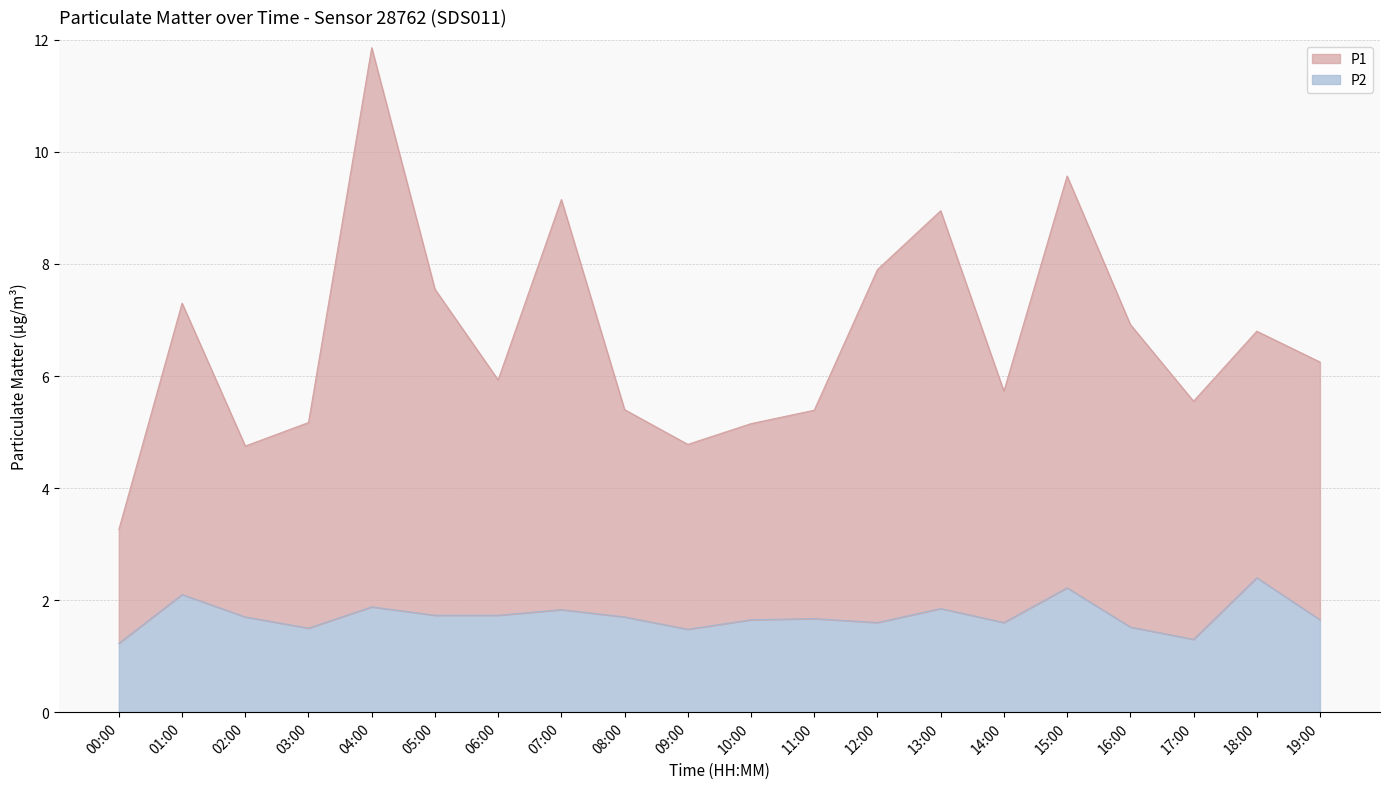

At which label is P2 closest to 1?

00:00